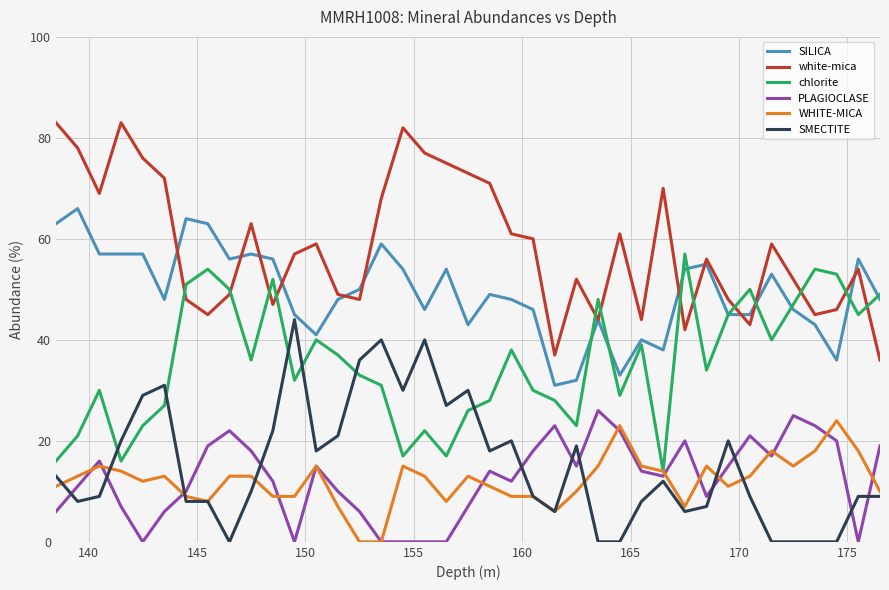

True or false: SILICA has more than 1 interior local peaks.

True